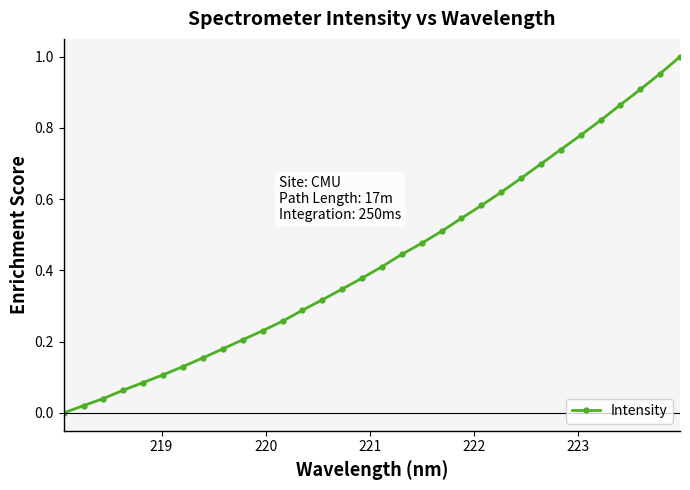

What is the sum of all values?

13.8